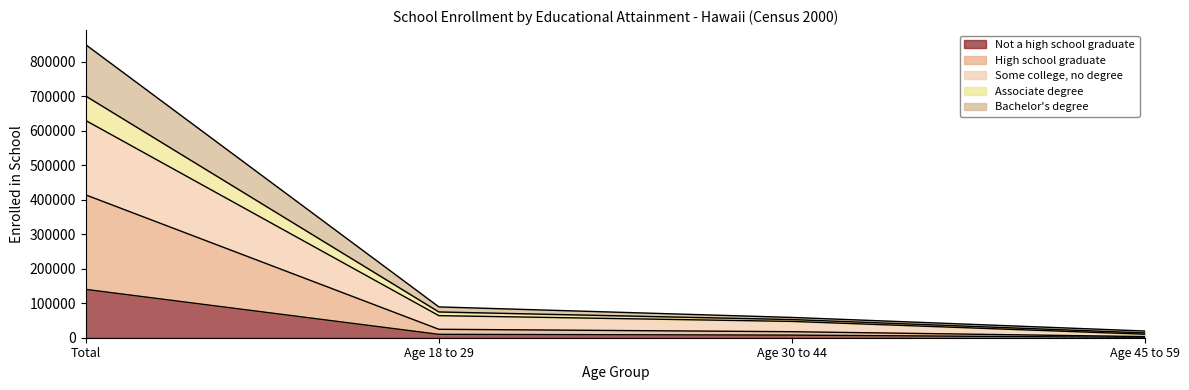

At which category is the sum across all series the highest?

Total